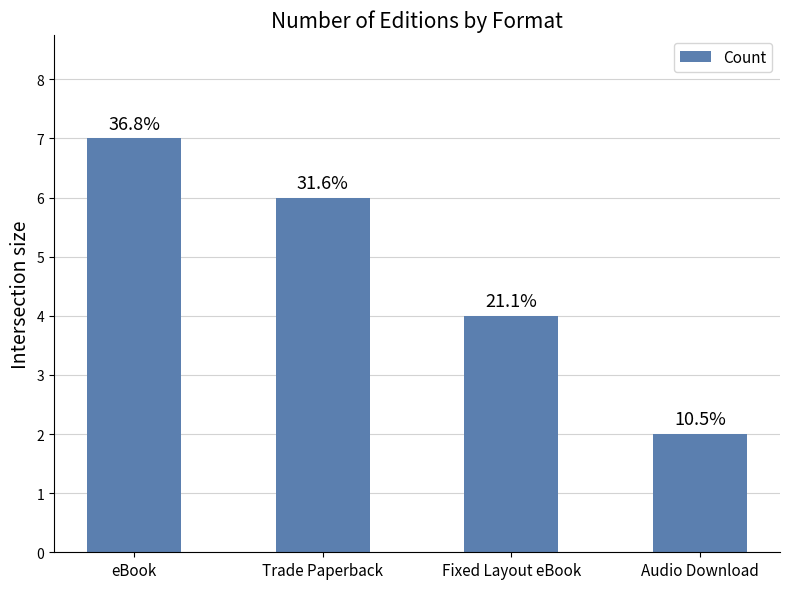

Which has a higher value, Audio Download or Fixed Layout eBook?

Fixed Layout eBook